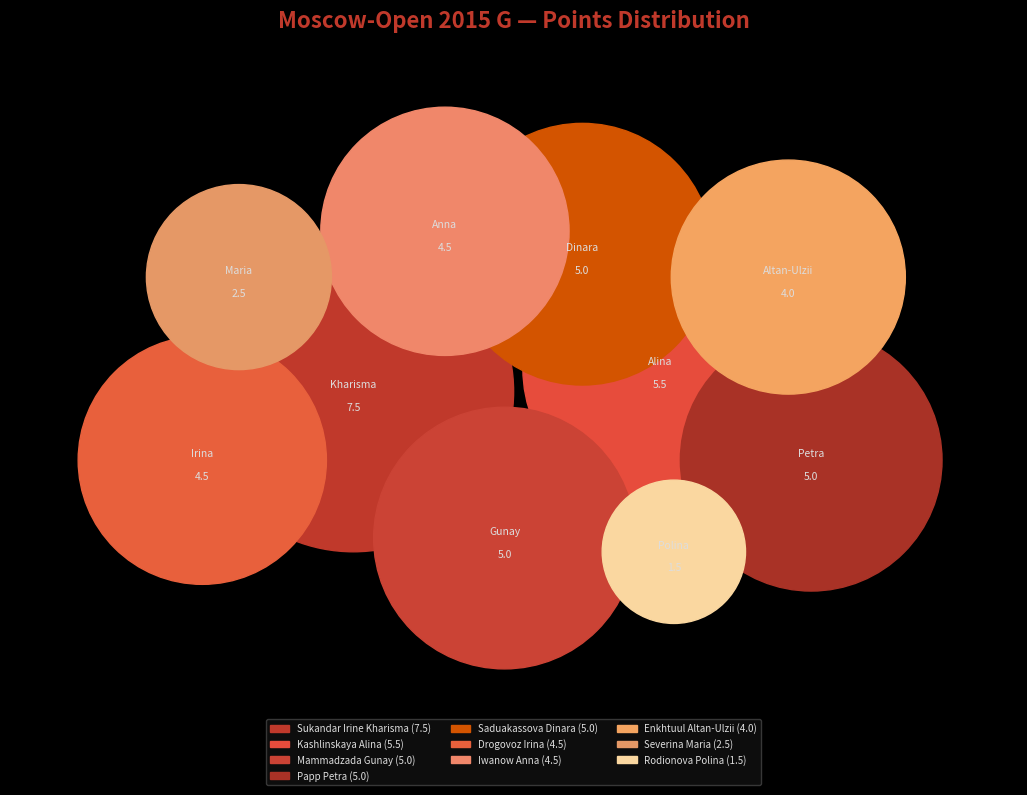

Is it true that Sukandar Irine Kharisma is 17% of the pie?

True